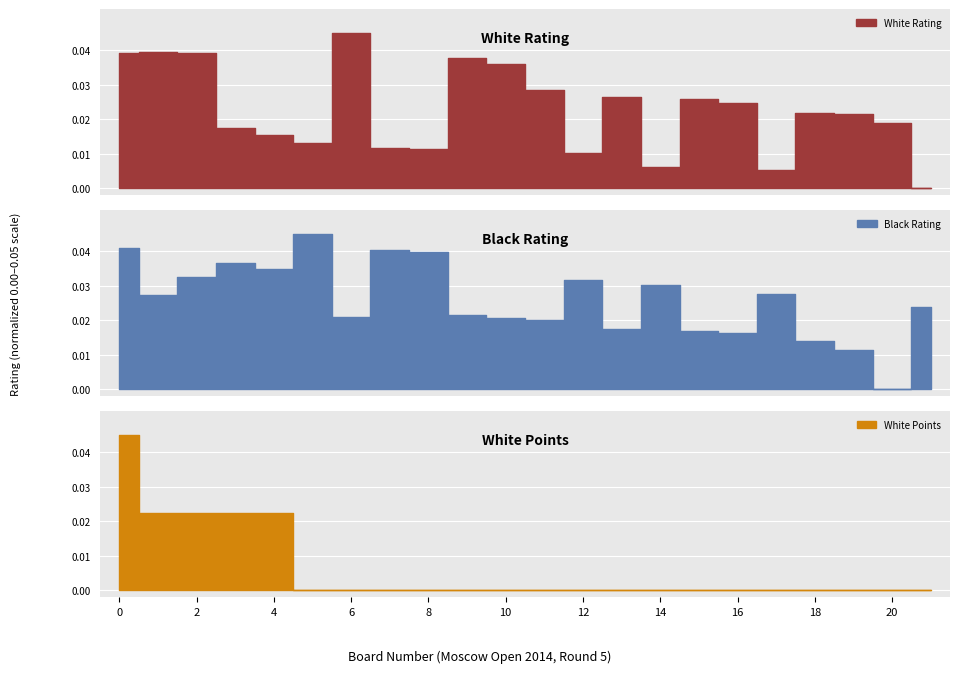

How many lines are shown in the chart?

3